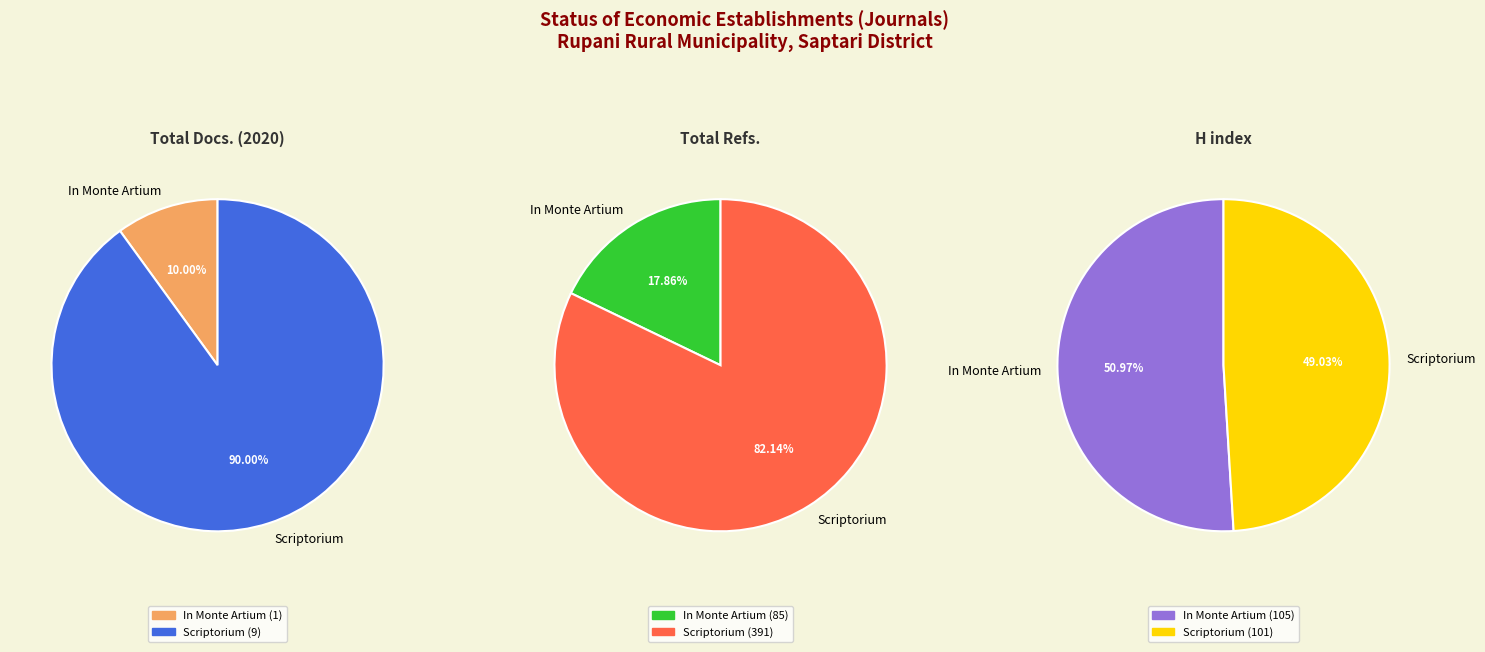

Is it true that In Monte Artium is 30% of the pie?

False